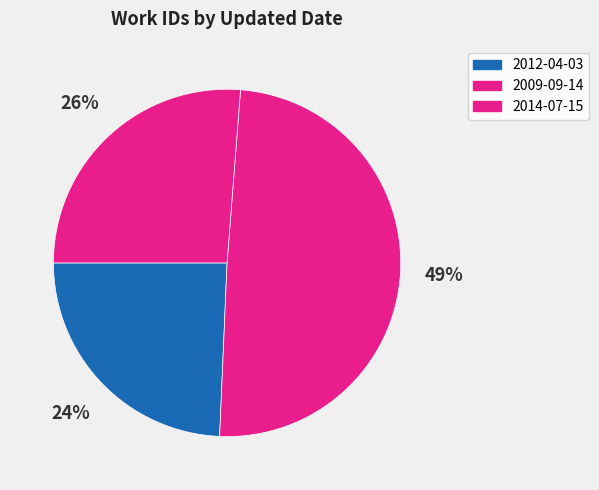

Count the number of slices in the pie.

3